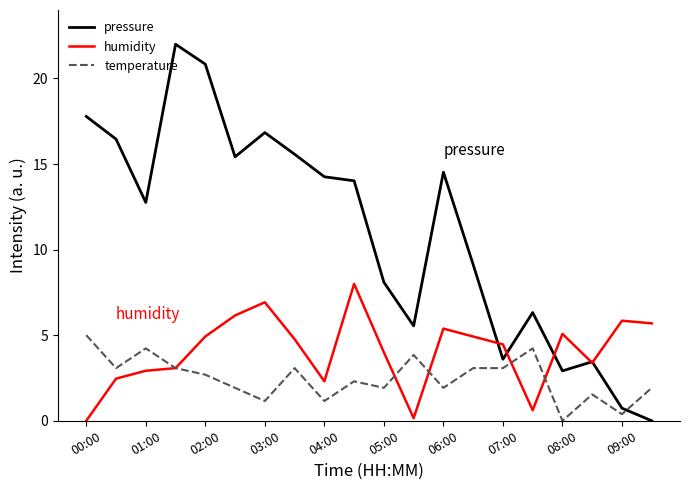

What is the highest value of the pressure series?

22.0